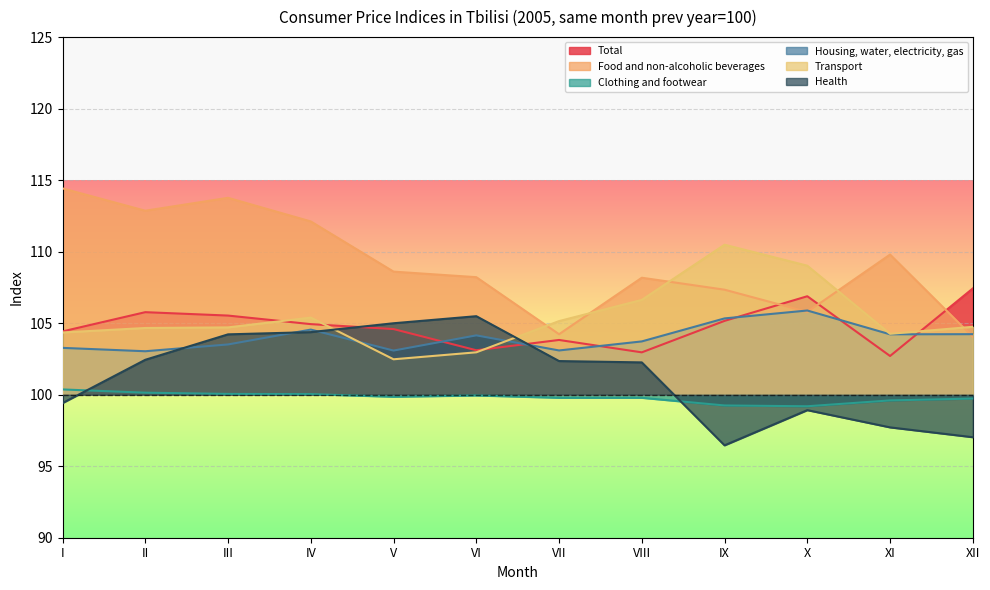

In Health, how many points are lower than both neighbors (excluding endpoints)?

1